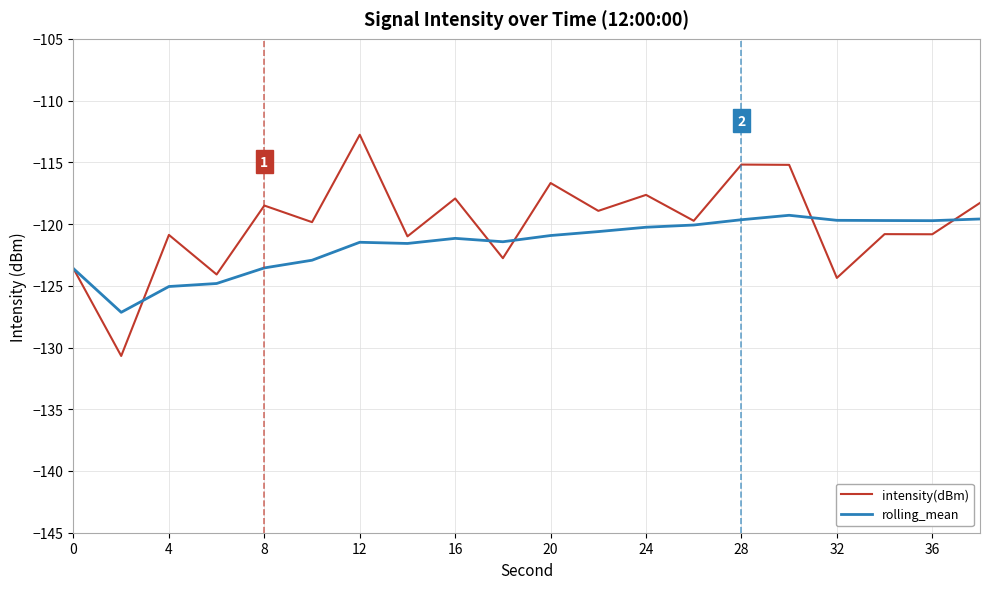

Rank the series by their maximum value, from highest to lowest.

intensity(dBm), rolling_mean